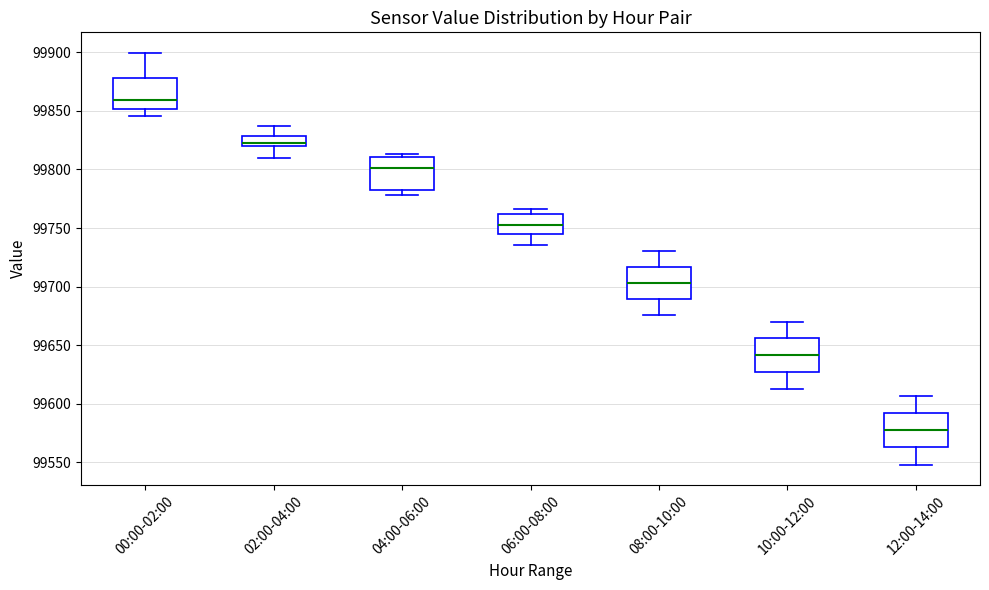

Reading left to right, transcribe this box plot: for each box, give where its median line is, the range the box spans, and where its two whiskers end, as read against the y-axis. The values are not printed on the chart, so give them approximately, as read against the axis.

00:00-02:00: median 99860, box 99850 to 99880, whiskers 99845 to 99900
02:00-04:00: median 99825, box 99820 to 99830, whiskers 99810 to 99835
04:00-06:00: median 99800, box 99785 to 99810, whiskers 99780 to 99815
06:00-08:00: median 99755, box 99745 to 99760, whiskers 99735 to 99765
08:00-10:00: median 99705, box 99690 to 99715, whiskers 99675 to 99730
10:00-12:00: median 99640, box 99625 to 99655, whiskers 99610 to 99670
12:00-14:00: median 99580, box 99565 to 99590, whiskers 99550 to 99605